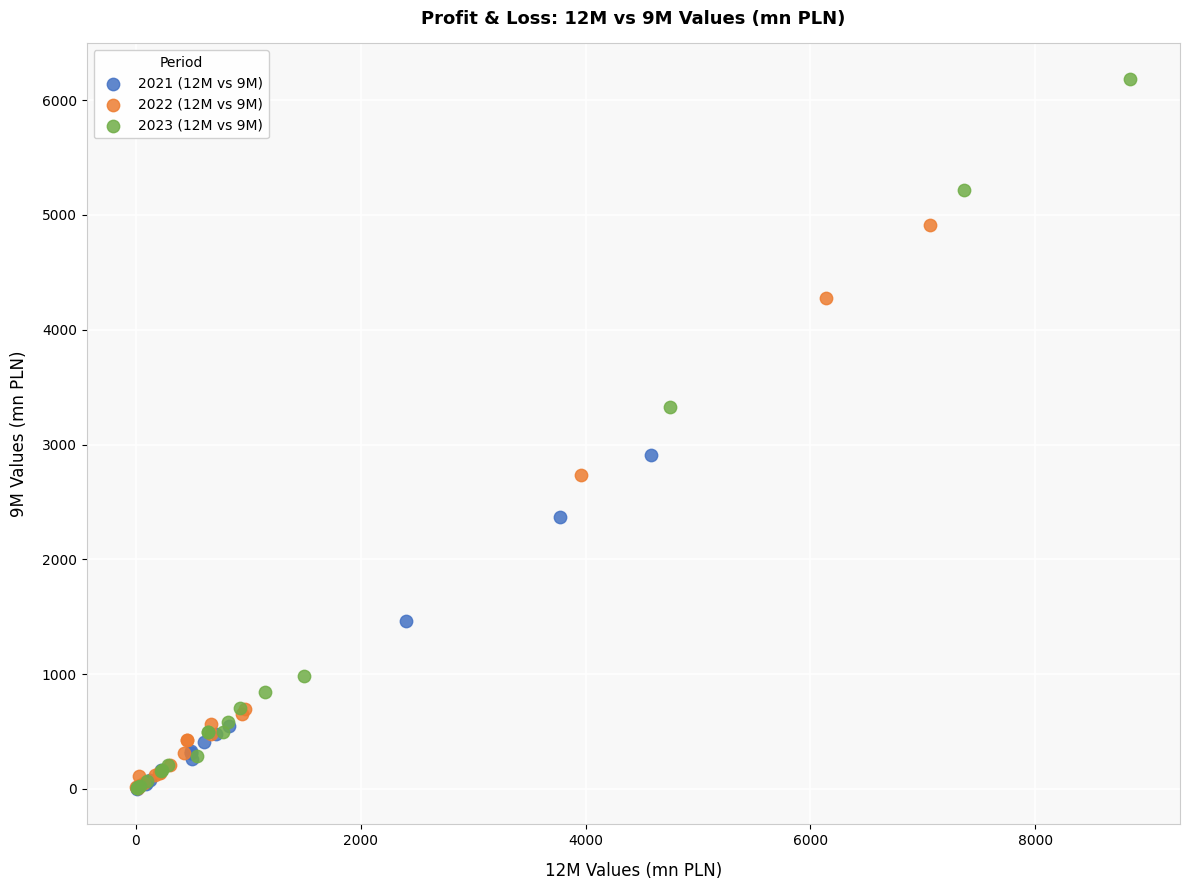

Which series reaches the maximum Y coordinate?

2023 (12M vs 9M)